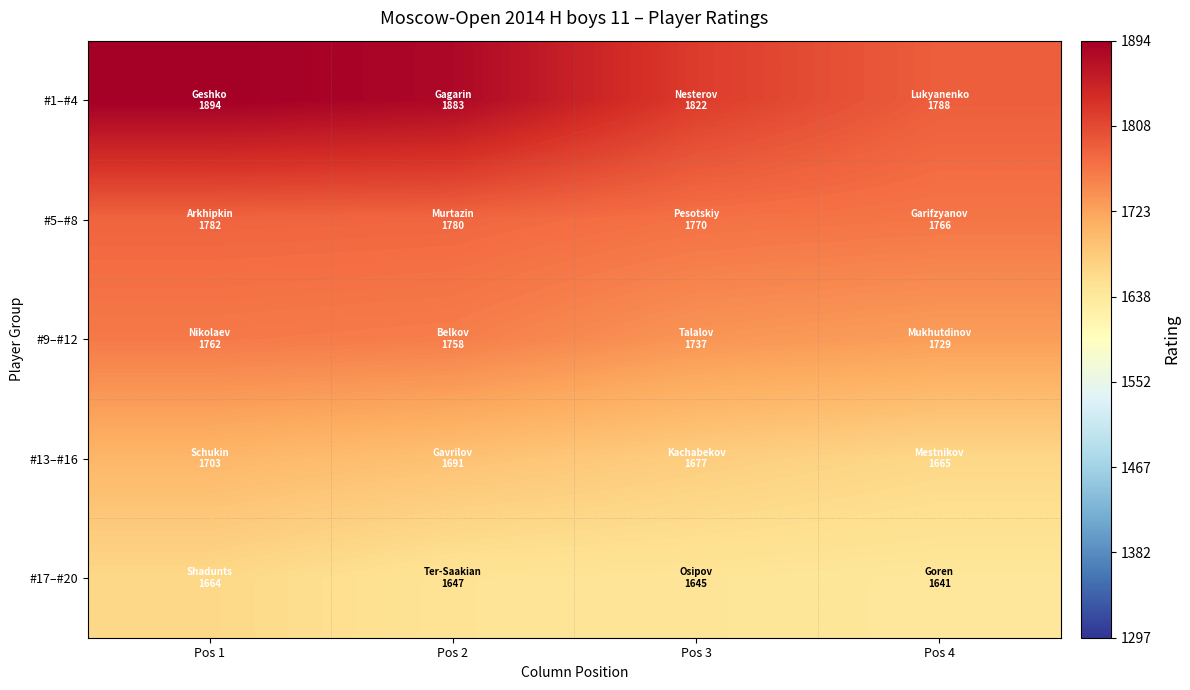

At which category is the sum across all series the highest?

Pos 1